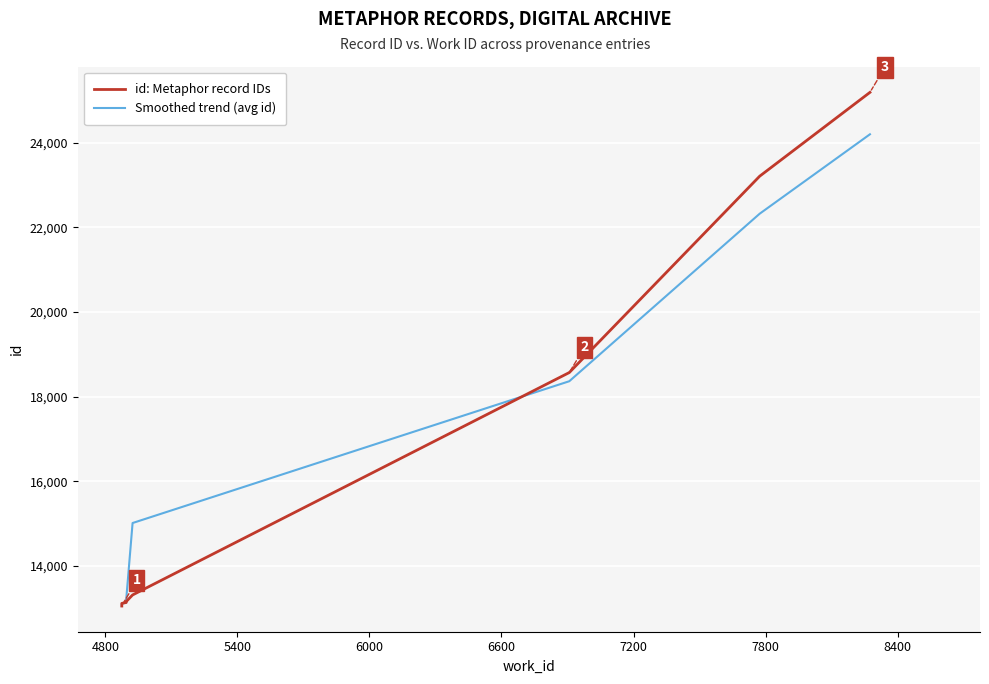

True or false: id: Metaphor record IDs has a value of 3264.0 at 6000.

False